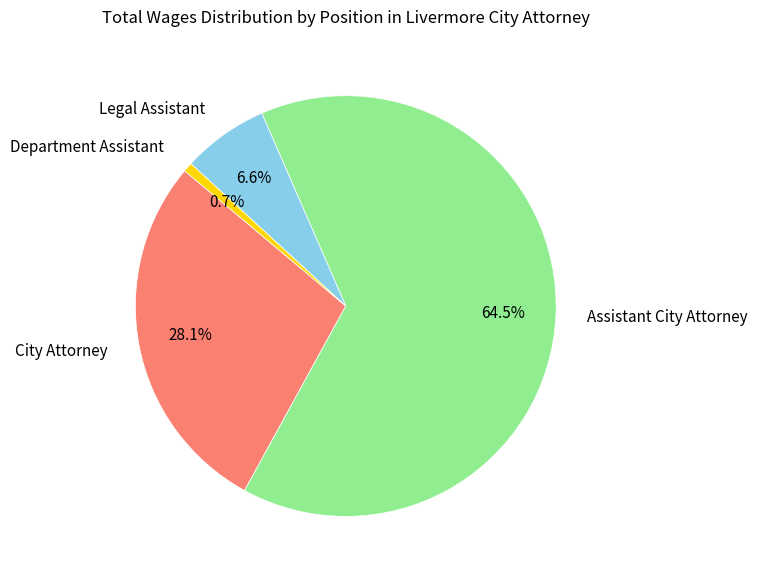

To the nearest percent, what is the combined percentage of Department Assistant and Legal Assistant?

7%